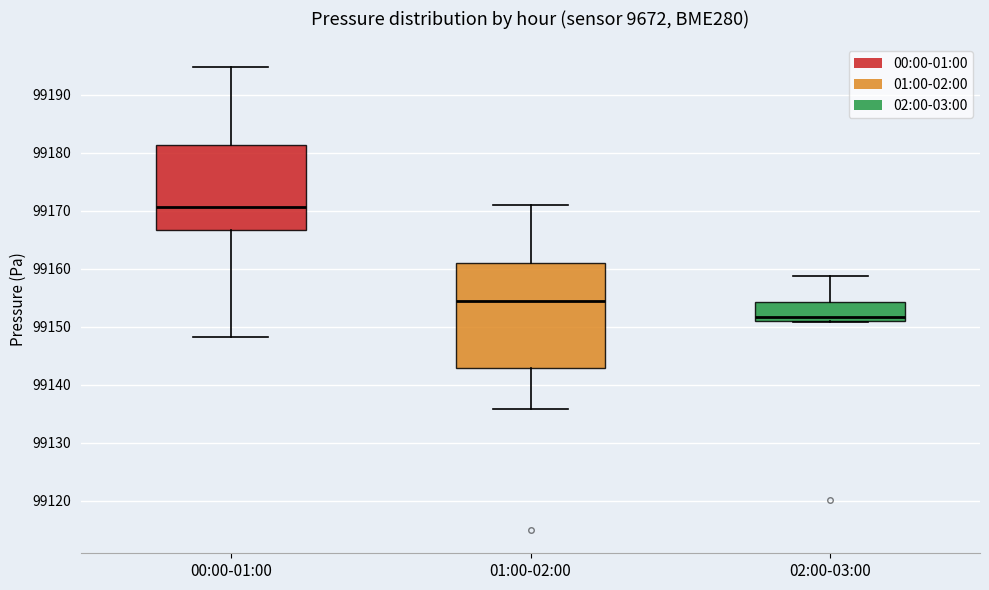

Comparing the boxes themselves (not the whiskers), which one is the tallest?

01:00-02:00